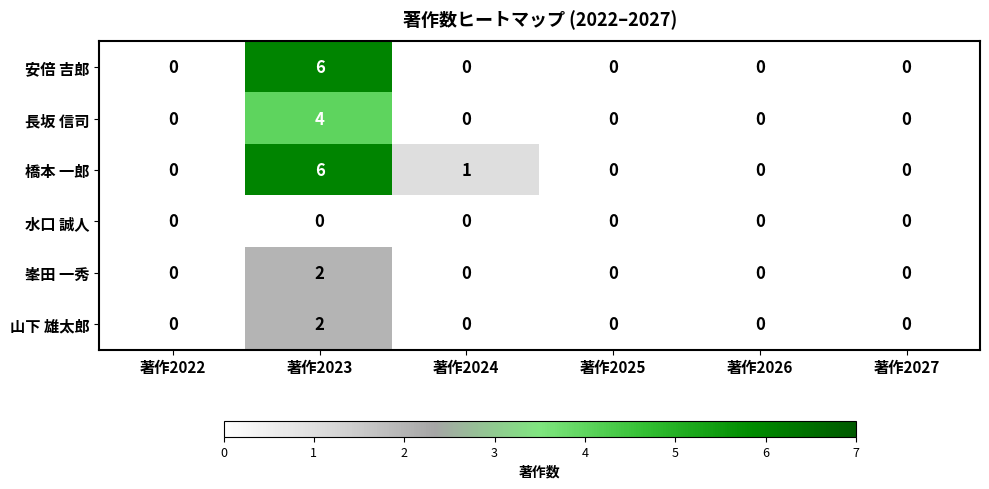

Is it true that 橋本 一郎 equals 6 at 著作2023?

True